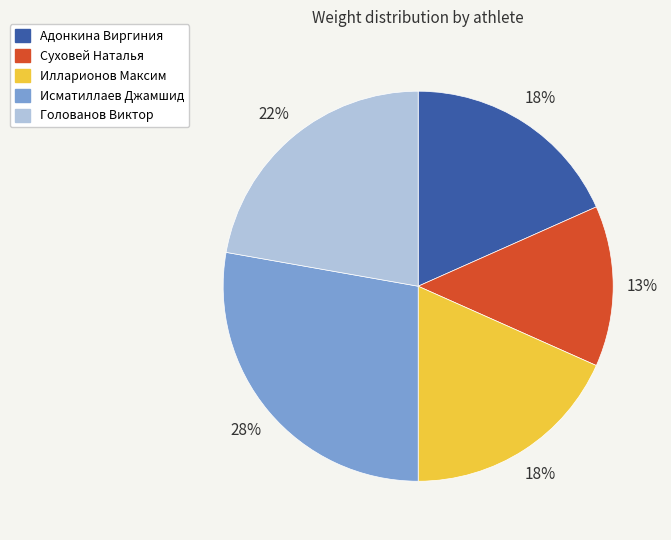

What percentage is the Илларионов Максим slice, to the nearest percent?

18%